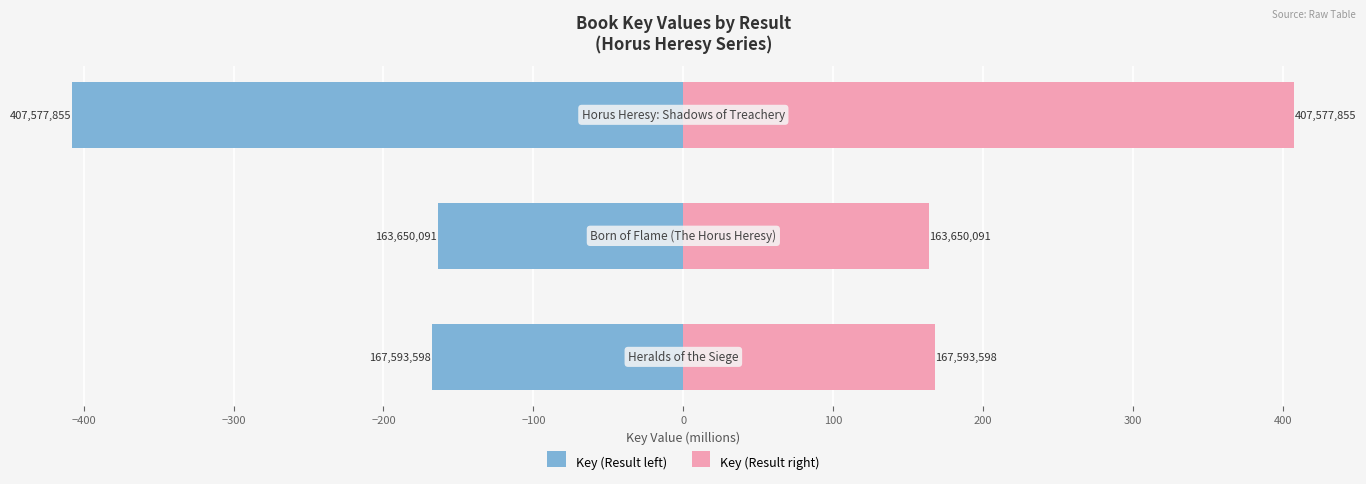

How many data points does each series have?

3